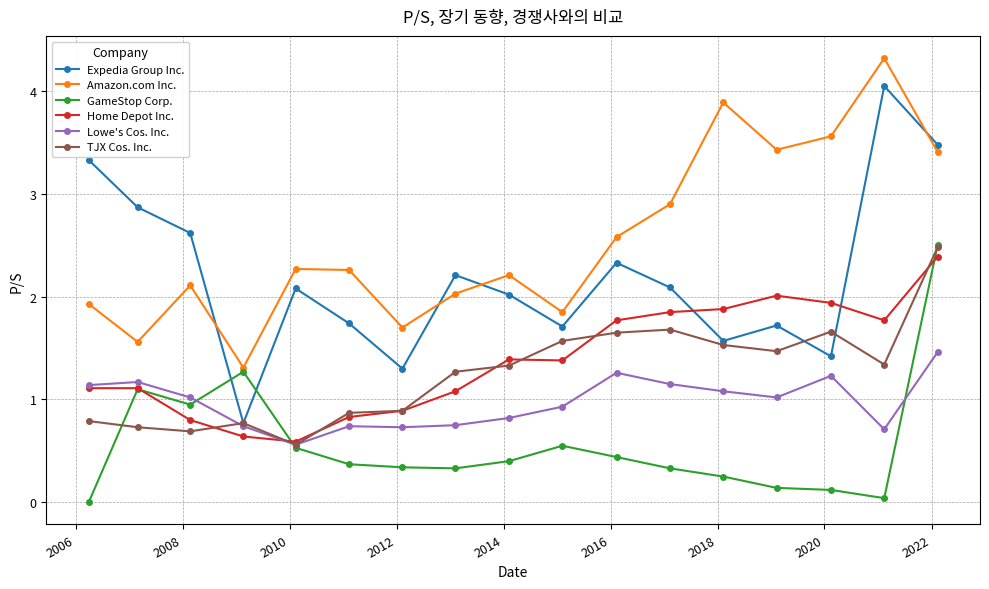

Which series has the widest spread of values?

Expedia Group Inc.